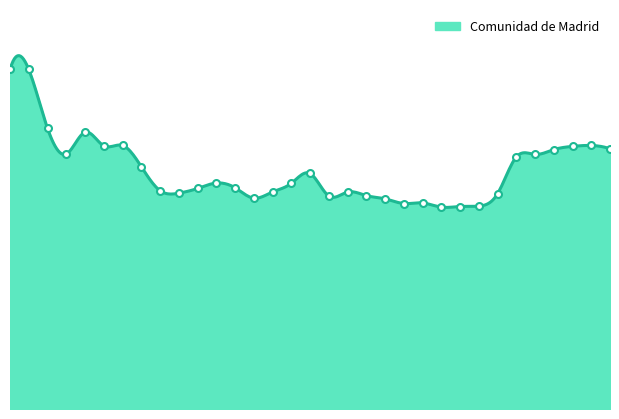

List the labels in order of value, smallest first.

2013, 2014, 2015, 2011, 2012, 2010, 2003, 2007, 2009, 2016, 1999, 2008, 2004, 1998, 2000, 2002, 2005, 2001, 2006, 1997, 2017, 2018, 1993, 2019, 2022, 2020, 1995, 2021, 1996, 1994, 1992, 1990, 1991